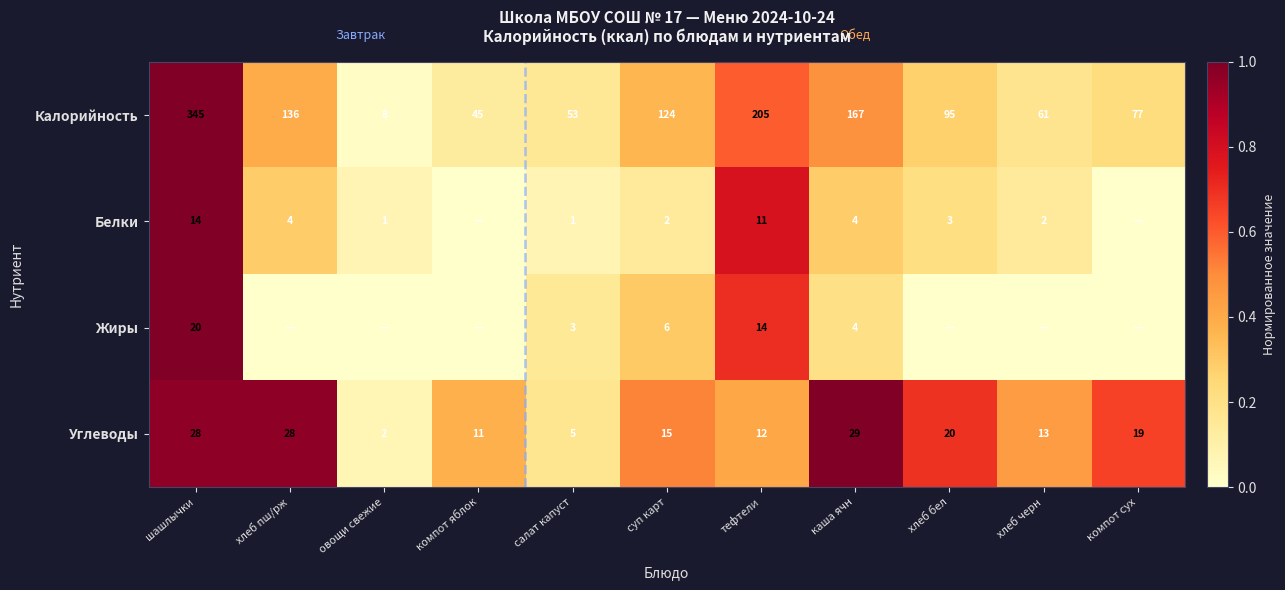

Rank the categories by Калорийность value from highest to lowest.

шашлычки, тефтели, каша ячн, хлеб пш/рж, суп карт, хлеб бел, компот сух, хлеб черн, салат капуст, компот яблок, овощи свежие